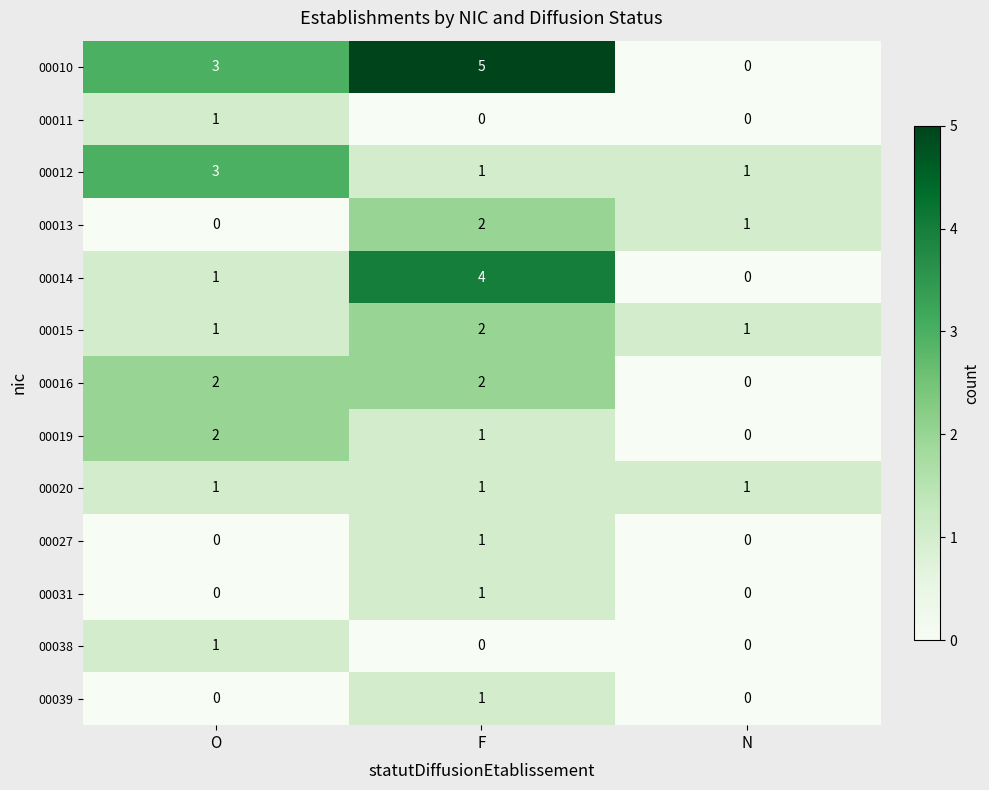

True or false: 00027 has a value of 0 at O.

True